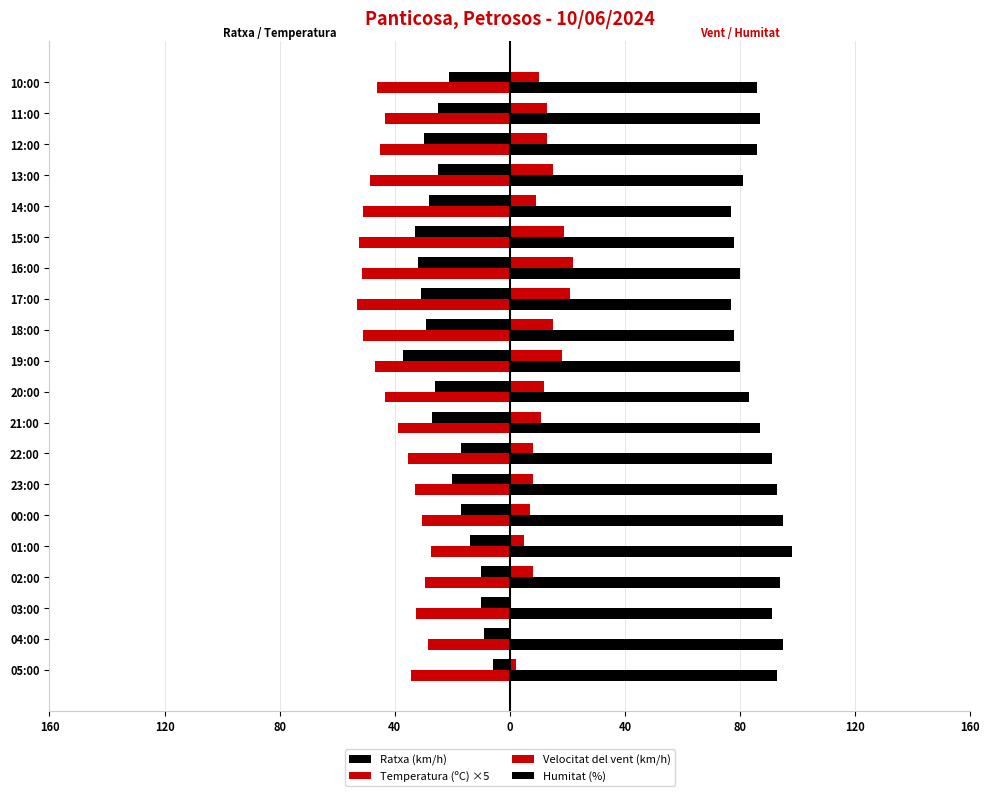

How many bars are there in each group?

4